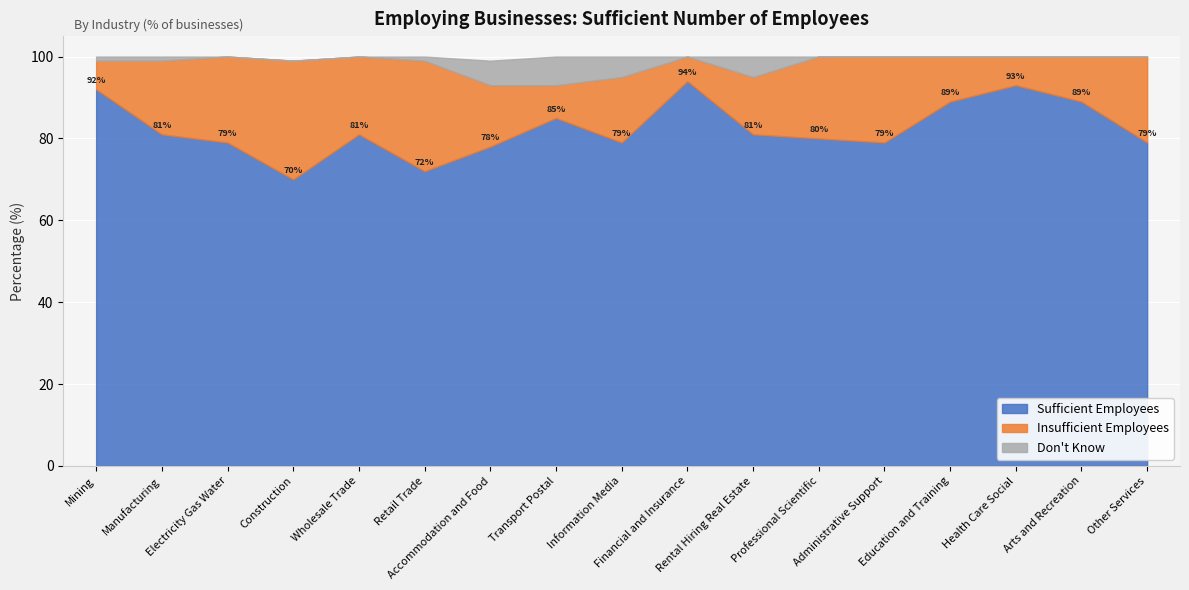

What is the average value of the Insufficient Employees series?

16